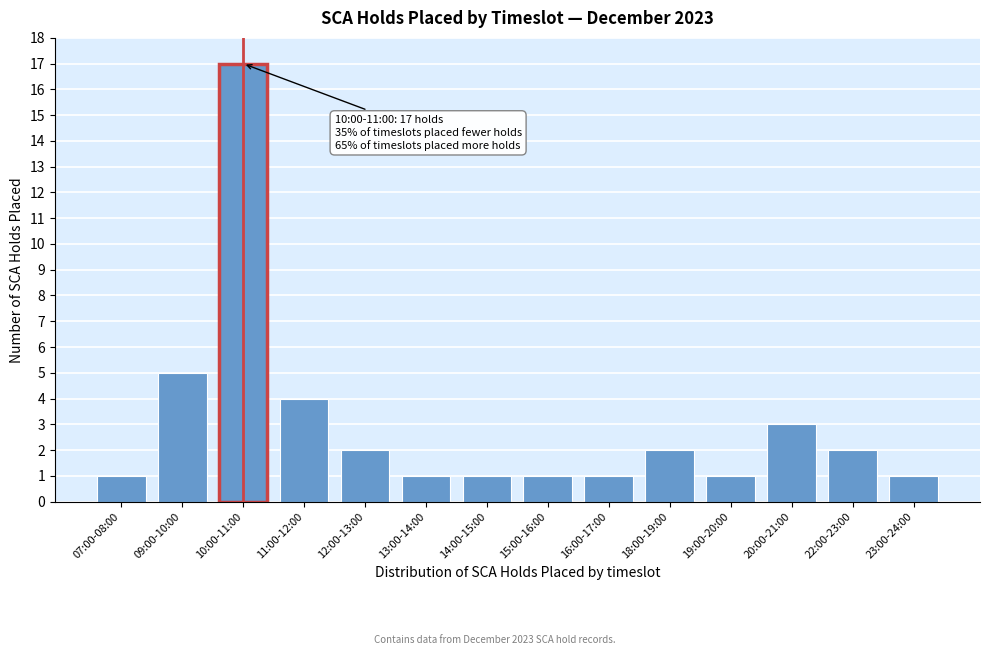

Reading left to right, what are all the values shown in this chart?

1	5	17	4	2	1	1	1	1	2	1	3	2	1